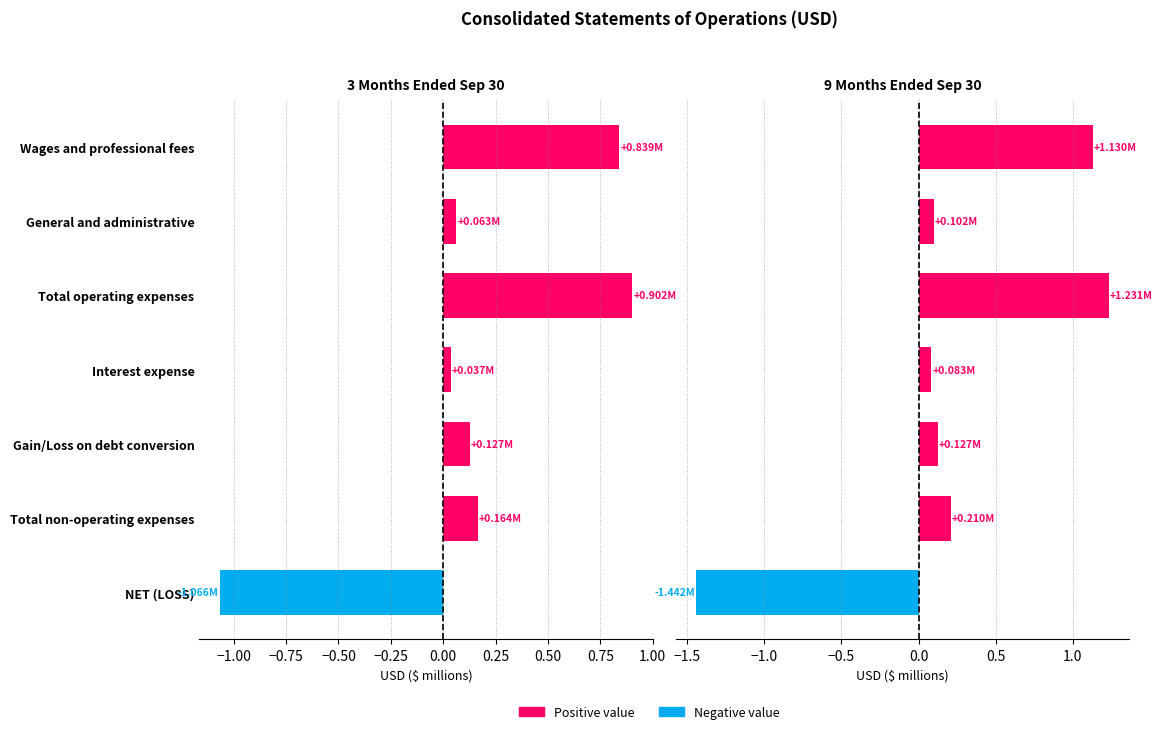

At Total non-operating expenses, list the series in order from largest to smallest.

9 Months Ended Sep 30, 3 Months Ended Sep 30